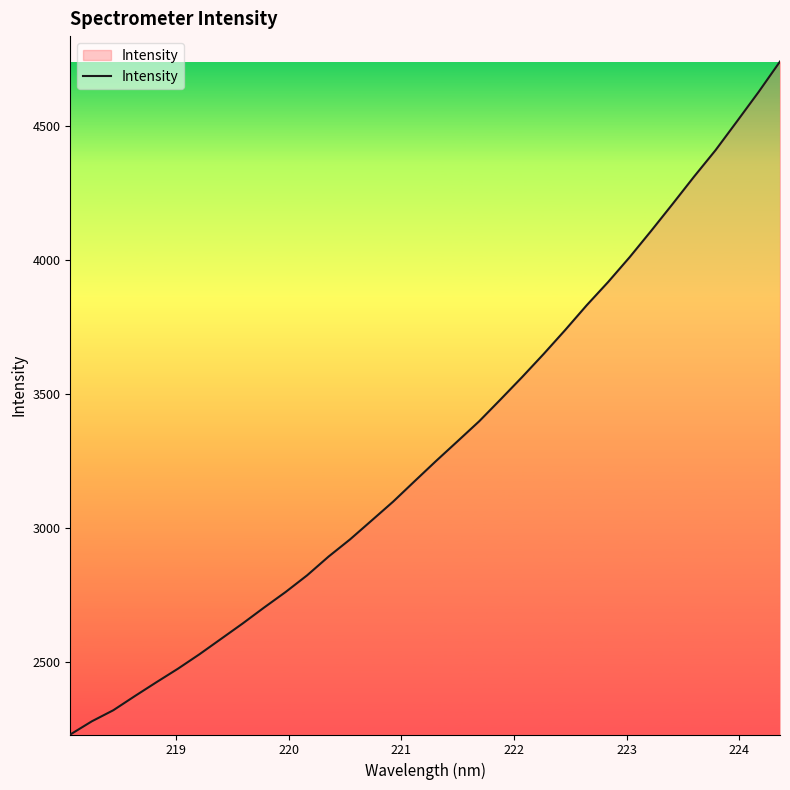

What is the difference between the maximum and minimum values?

2510.1